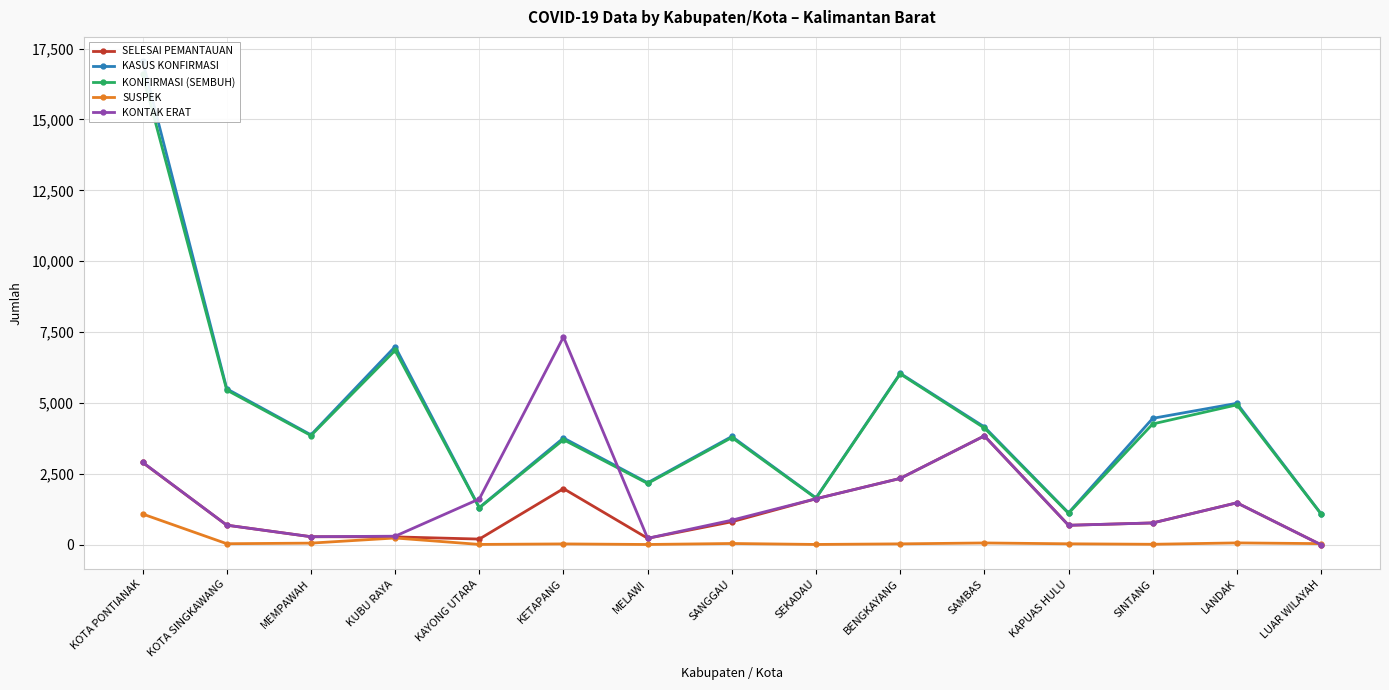

Reading left to right, transcribe all the data shown in this chart.

SELESAI PEMANTAUAN: KOTA PONTIANAK=2902	KOTA SINGKAWANG=691	MEMPAWAH=284	KUBU RAYA=278	KAYONG UTARA=201	KETAPANG=1980	MELAWI=228	SANGGAU=811	SEKADAU=1623	BENGKAYANG=2340	SAMBAS=3840	KAPUAS HULU=687	SINTANG=770	LANDAK=1480	LUAR WILAYAH=0
KASUS KONFIRMASI: KOTA PONTIANAK=17059	KOTA SINGKAWANG=5500	MEMPAWAH=3877	KUBU RAYA=6989	KAYONG UTARA=1313	KETAPANG=3766	MELAWI=2188	SANGGAU=3819	SEKADAU=1653	BENGKAYANG=6046	SAMBAS=4156	KAPUAS HULU=1126	SINTANG=4459	LANDAK=4989	LUAR WILAYAH=1092
KONFIRMASI (SEMBUH): KOTA PONTIANAK=16595	KOTA SINGKAWANG=5455	MEMPAWAH=3852	KUBU RAYA=6855	KAYONG UTARA=1301	KETAPANG=3705	MELAWI=2163	SANGGAU=3782	SEKADAU=1640	BENGKAYANG=6026	SAMBAS=4118	KAPUAS HULU=1109	SINTANG=4261	LANDAK=4935	LUAR WILAYAH=1087
SUSPEK: KOTA PONTIANAK=1085	KOTA SINGKAWANG=37	MEMPAWAH=58	KUBU RAYA=239	KAYONG UTARA=12	KETAPANG=30	MELAWI=10	SANGGAU=45	SEKADAU=11	BENGKAYANG=32	SAMBAS=64	KAPUAS HULU=34	SINTANG=17	LANDAK=66	LUAR WILAYAH=40
KONTAK ERAT: KOTA PONTIANAK=2909	KOTA SINGKAWANG=691	MEMPAWAH=284	KUBU RAYA=302	KAYONG UTARA=1616	KETAPANG=7329	MELAWI=228	SANGGAU=867	SEKADAU=1623	BENGKAYANG=2340	SAMBAS=3840	KAPUAS HULU=687	SINTANG=770	LANDAK=1480	LUAR WILAYAH=0